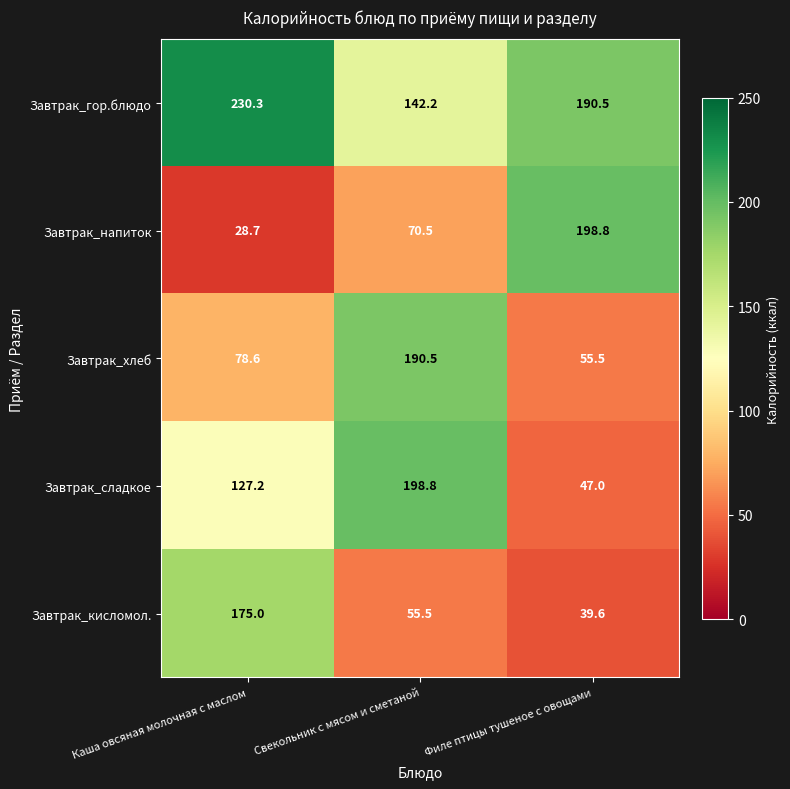

At which category is the sum across all series the highest?

Свекольник с мясом и сметаной